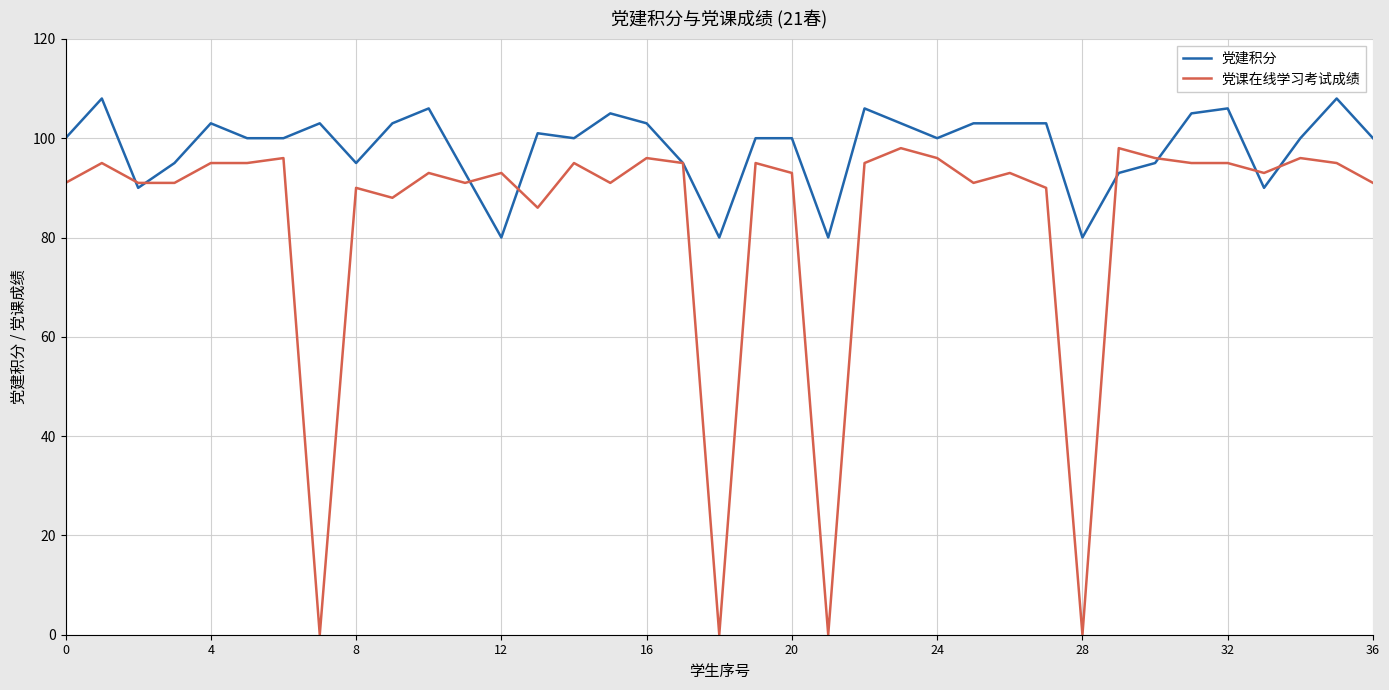

Which series has the largest range (max minus min)?

党课在线学习考试成绩